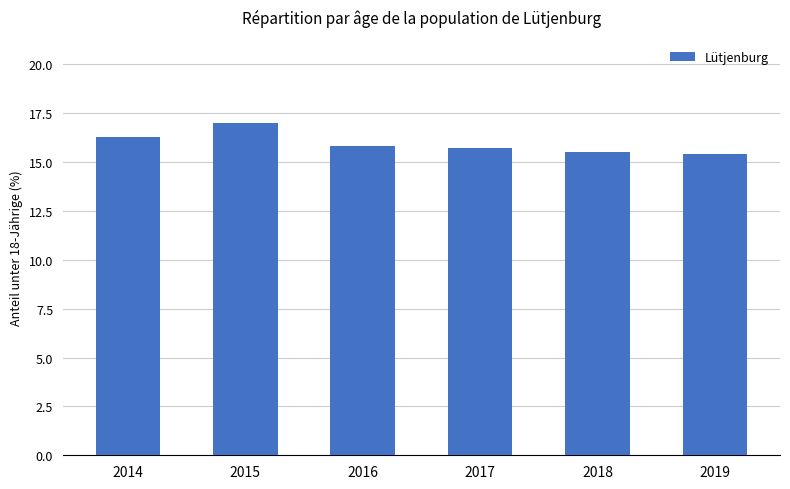

What is the change in value from 2017 to 2018?

-0.2